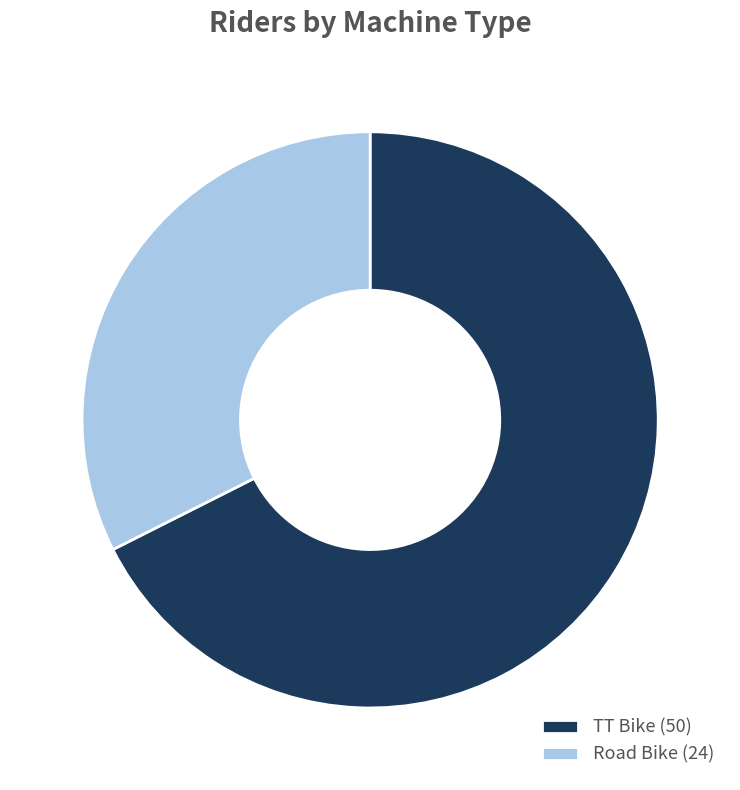

What is the largest slice in the pie chart?

TT Bike